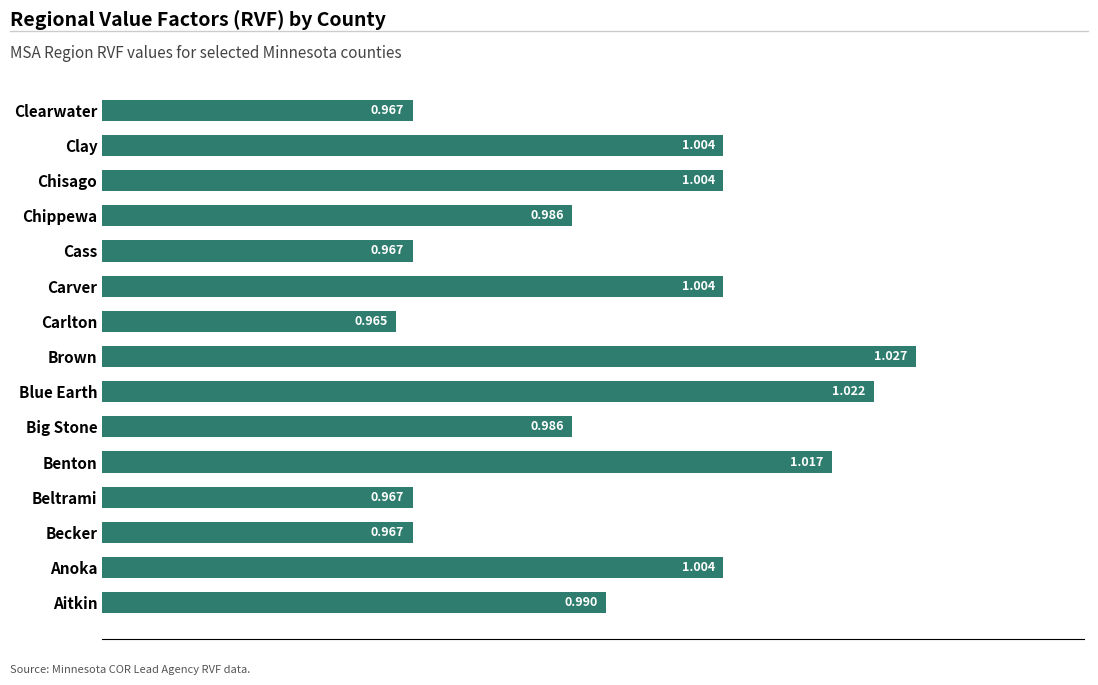

Where is the data nearest to the value 0?

Carlton